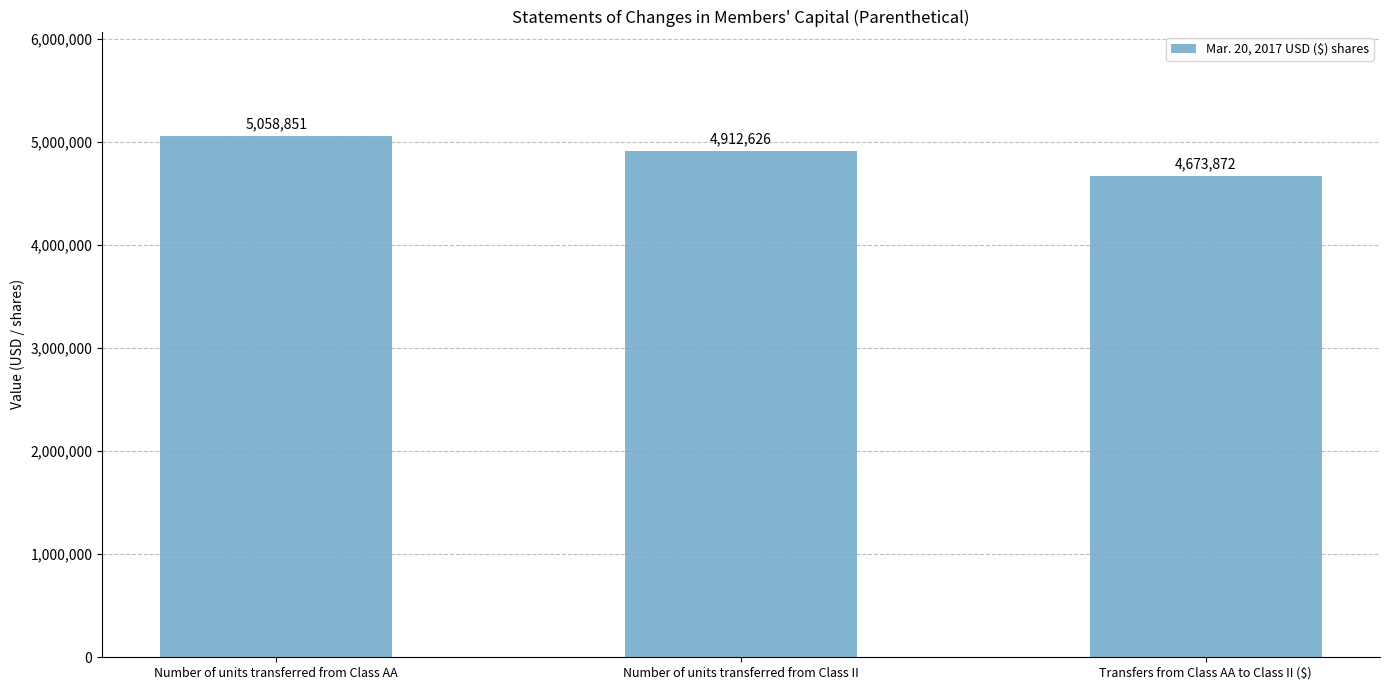

What is the average value?

4881783